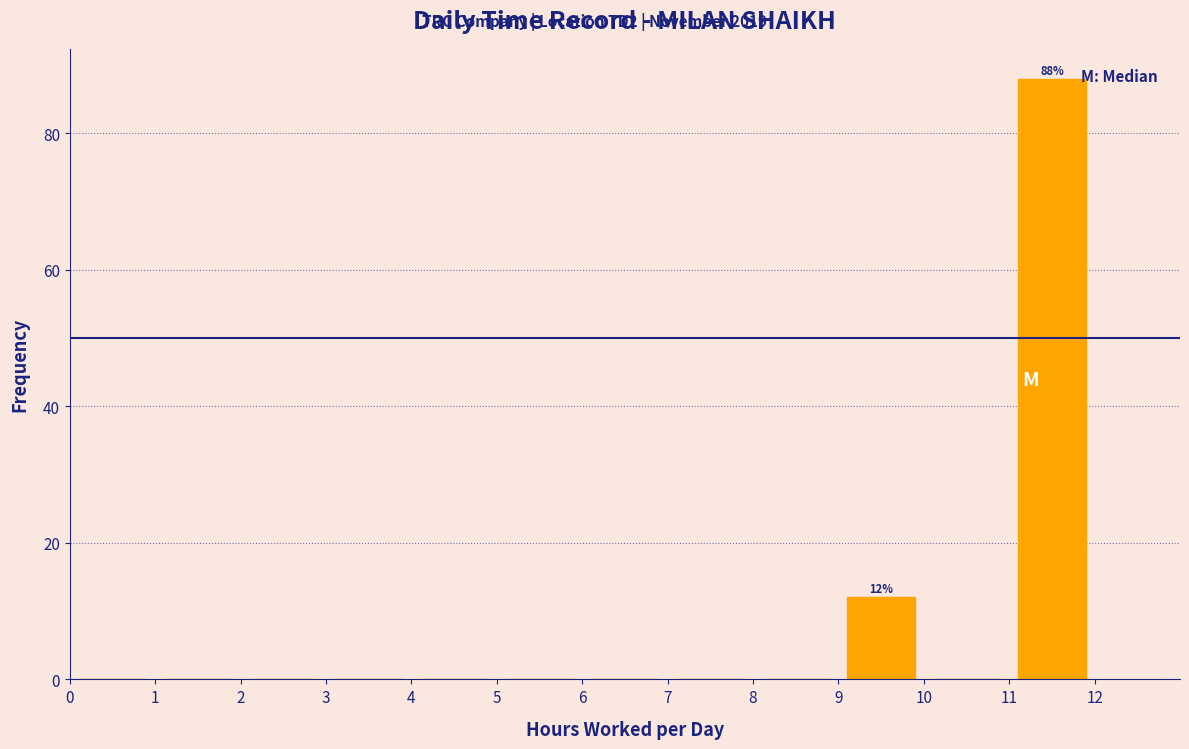

Which range on the x-axis has the tallest bar?

11 to 12